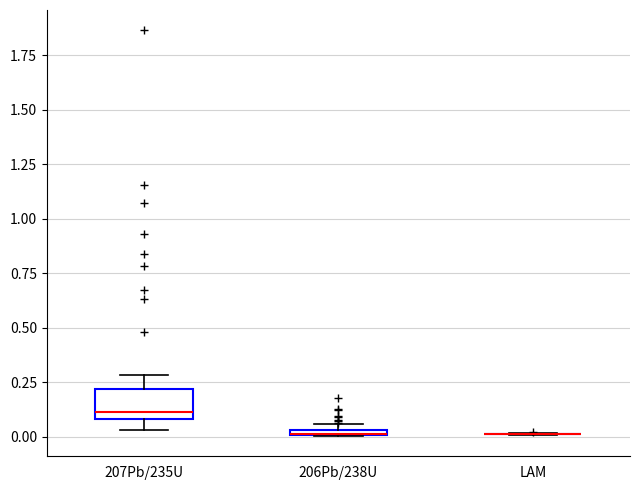

Which box is the tallest, from its lower edge to its upper edge?

207Pb/235U